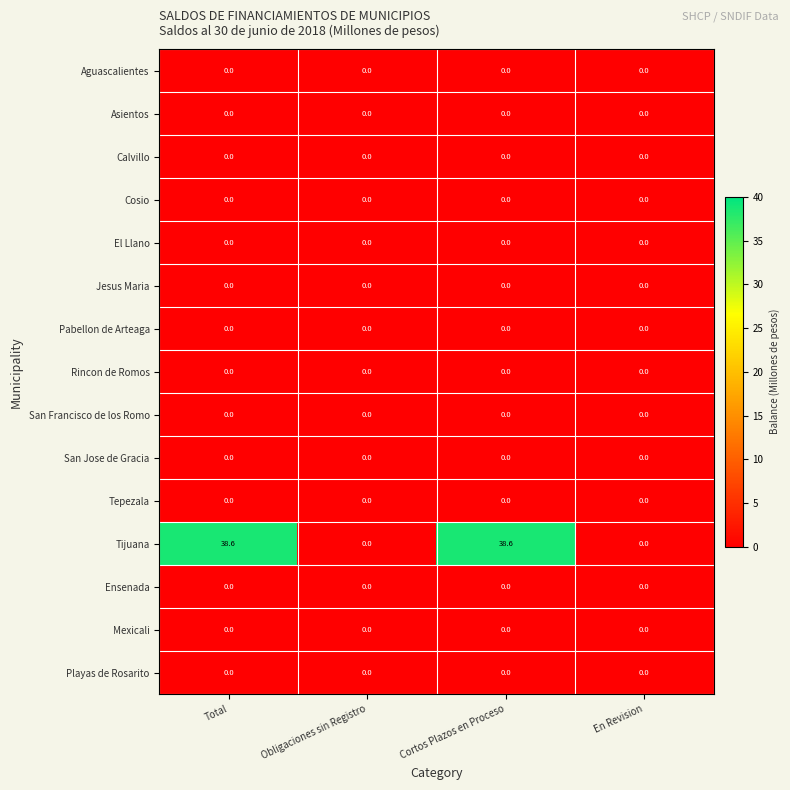

What is the spread (max minus min) of values at Cortos Plazos en Proceso?

38.6